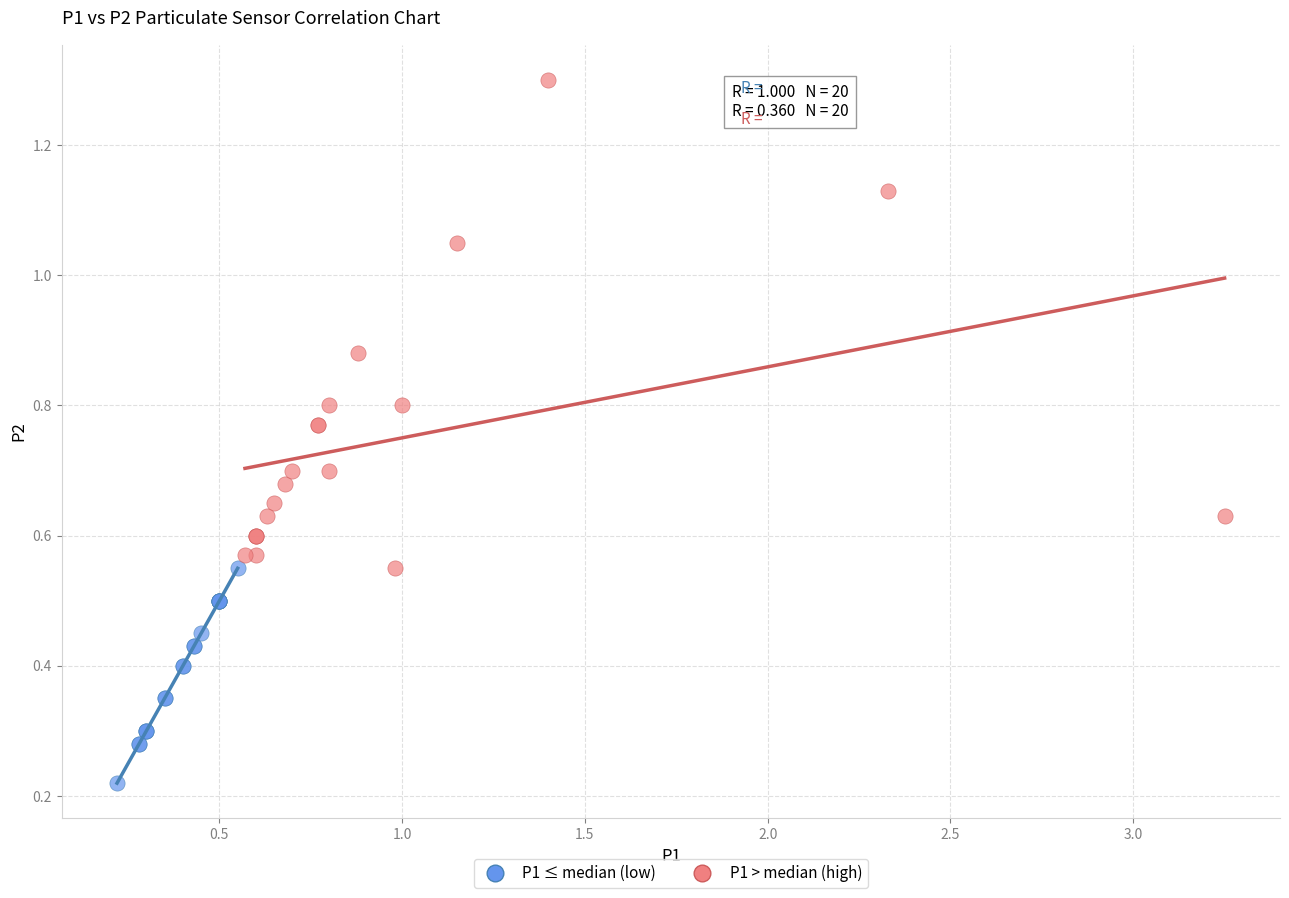

Which series reaches the maximum Y coordinate?

P1 > median (high)